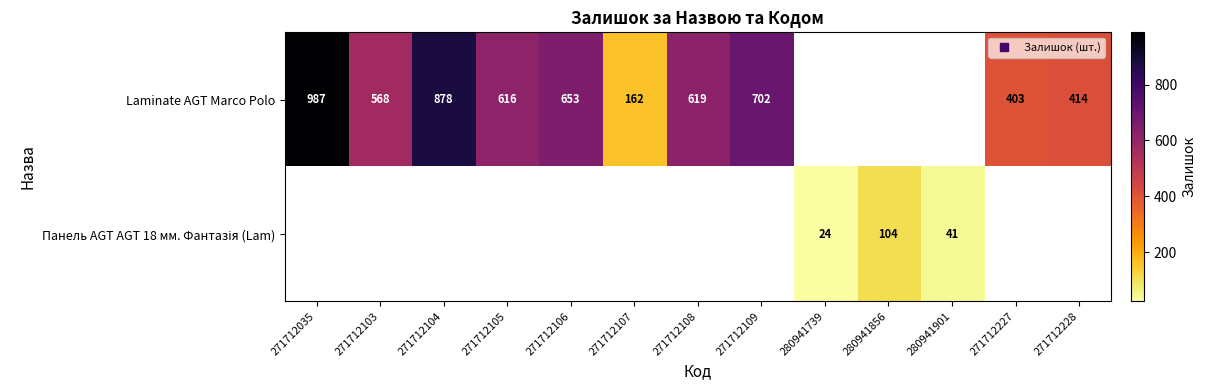

At 271712227, list the series in order from largest to smallest.

Laminate AGT Marco Polo, Панель AGT AGT 18 мм. Фантазія (Lam)